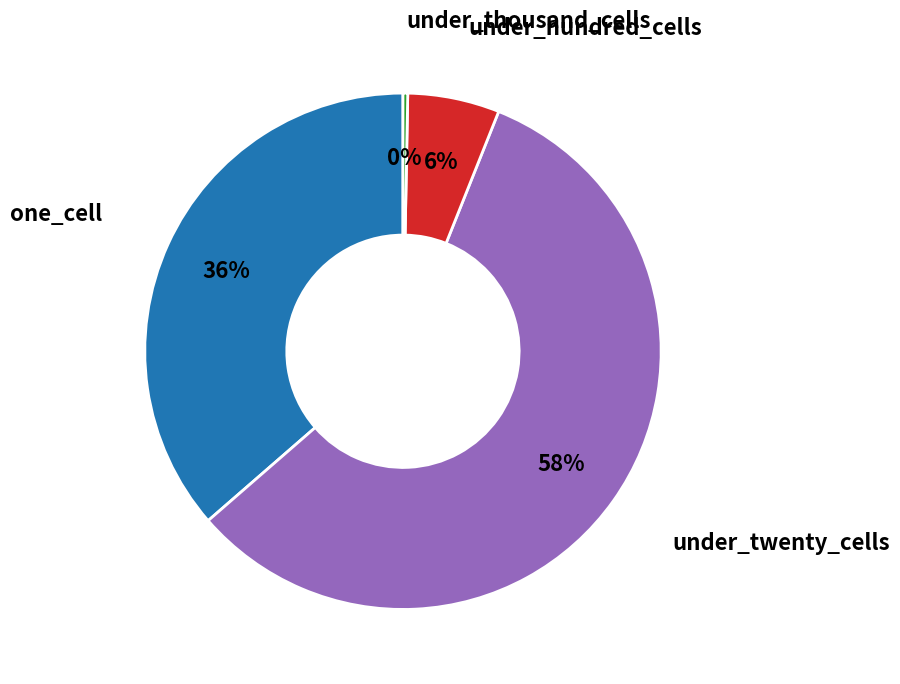

To the nearest percent, what is the difference between the under_hundred_cells and under_twenty_cells slice percentages?

52%